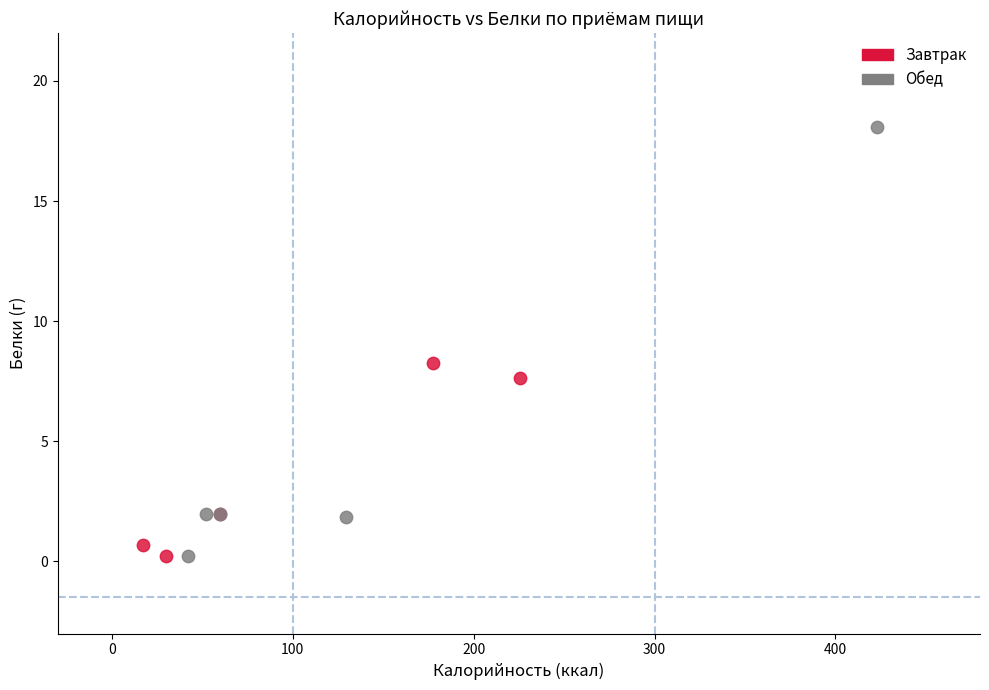

What are all the series names shown in the legend?

Завтрак, Обед